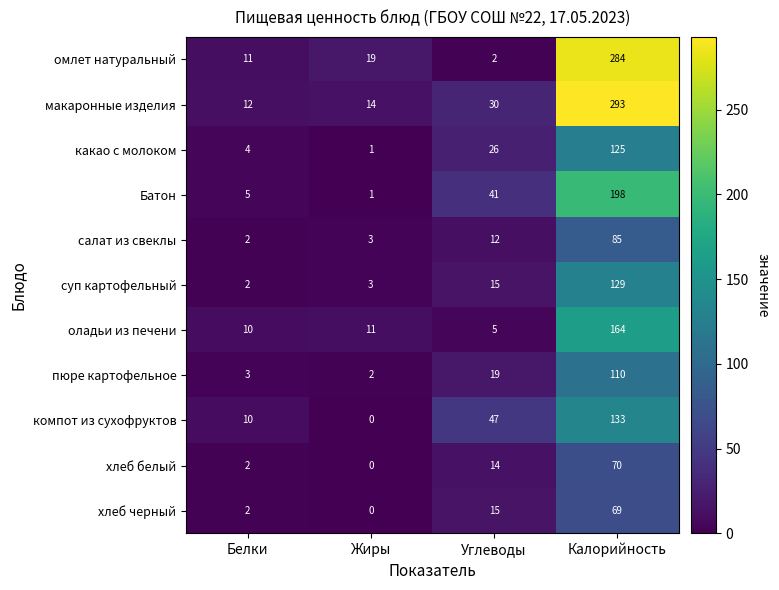

List the series in order of their peak value, lowest first.

хлеб черный, хлеб белый, салат из свеклы, пюре картофельное, какао с молоком, суп картофельный, компот из сухофруктов, оладьи из печени, Батон, омлет натуральный, макаронные изделия